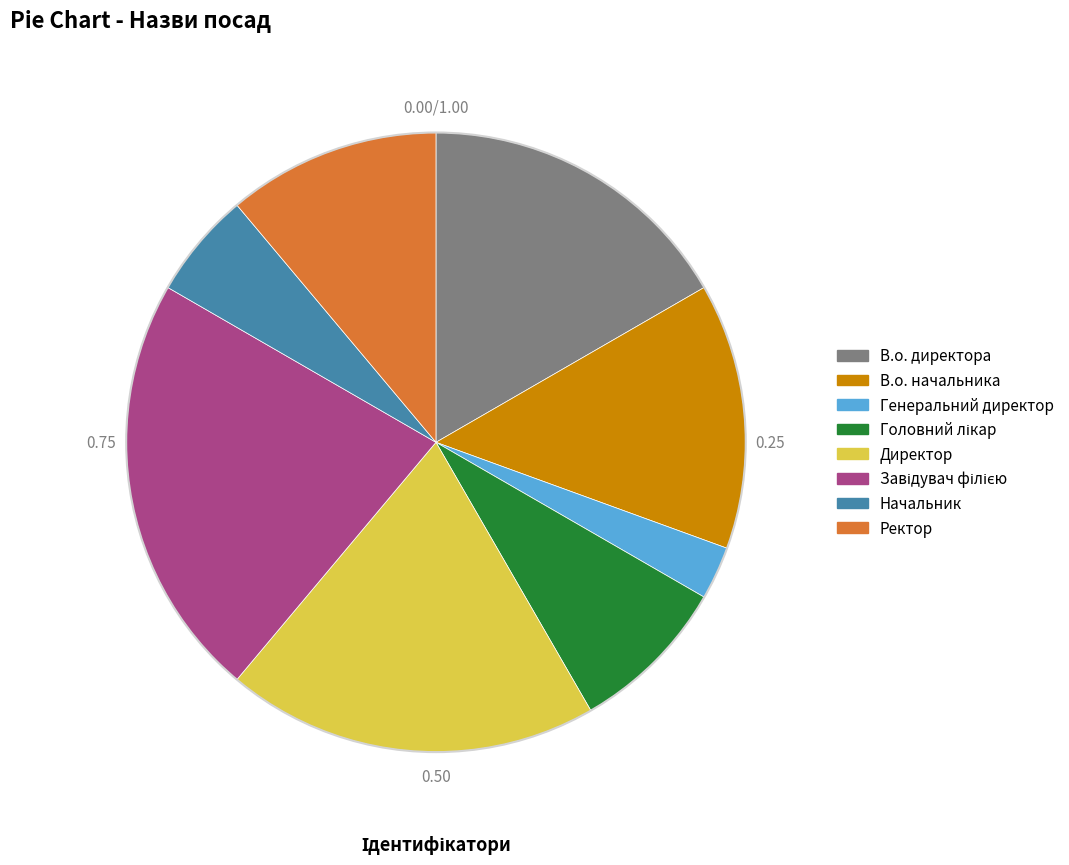

Does Генеральний директор account for over 50% of the chart?

No